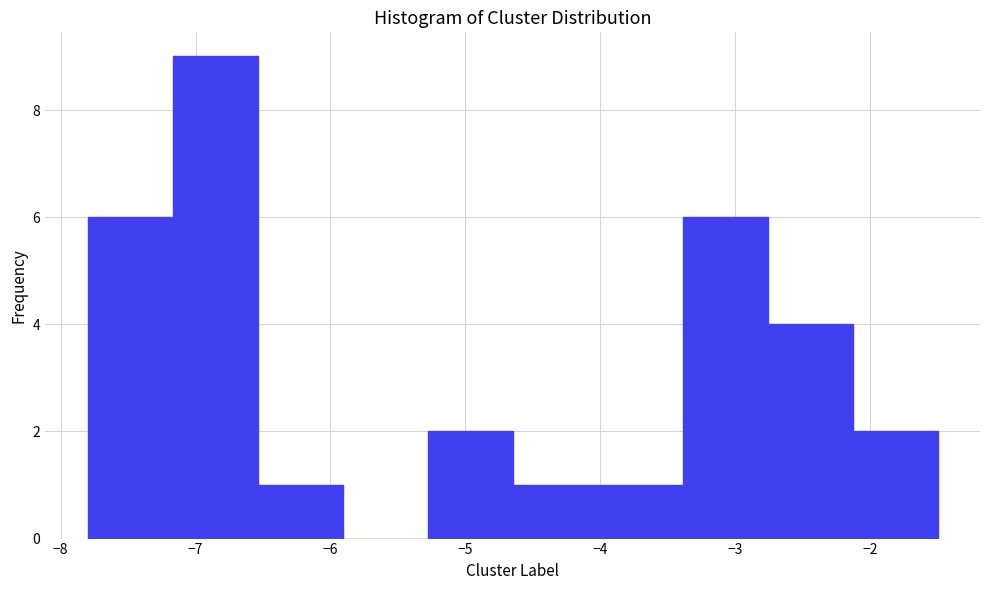

Reading left to right, list every bar in this chart as the range it spans on the x-axis followed by its height. Neither the bar edges nor the heights are printed on the chart, so give them approximately, as read against the axes.

-7.80 to -7.17: 6
-7.17 to -6.54: 9
-6.54 to -5.91: 1
-5.91 to -5.28: 0
-5.28 to -4.65: 2
-4.65 to -4.02: 1
-4.02 to -3.39: 1
-3.39 to -2.76: 6
-2.76 to -2.13: 4
-2.13 to -1.50: 2